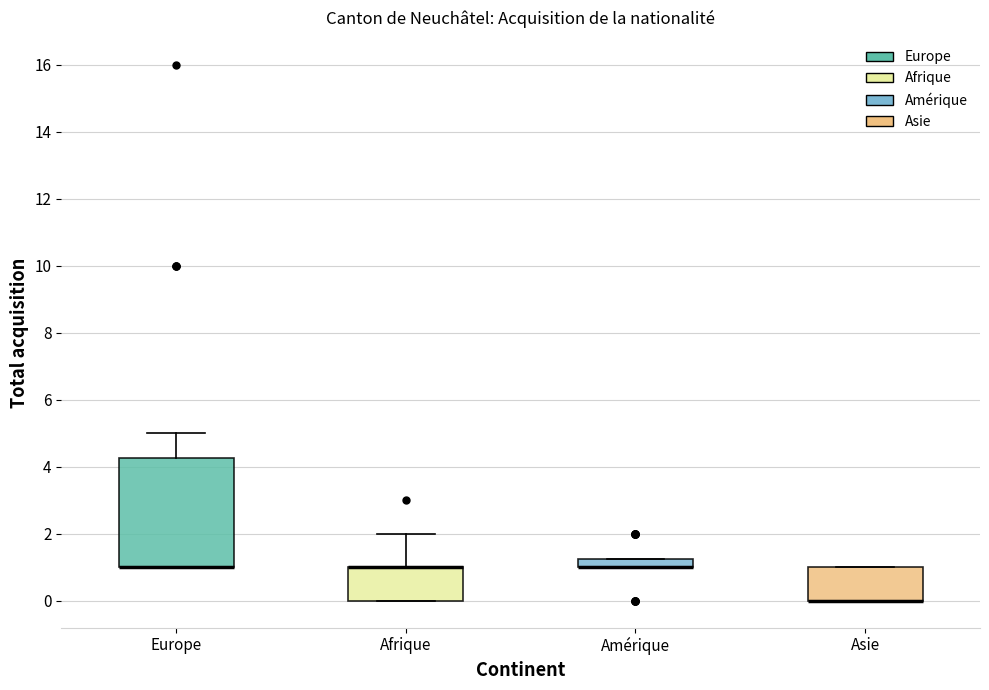

Where is the lower edge of the box for Amérique on the y-axis? The values are not printed on the chart, so give them approximately, as read against the axis.

1.0